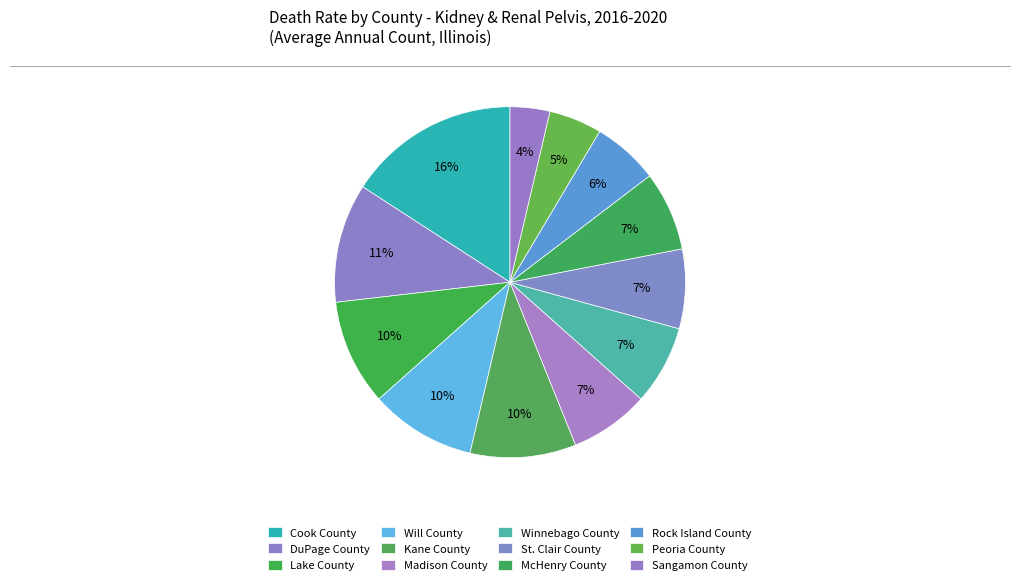

Count the number of slices in the pie.

12